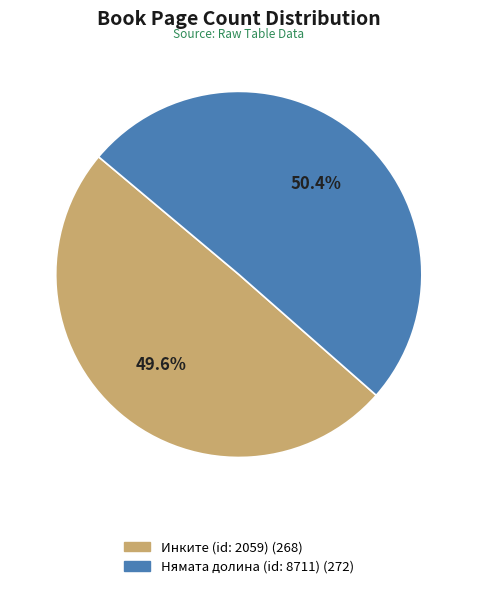

What portion of the pie excludes Инките (id: 2059)?

50.4%